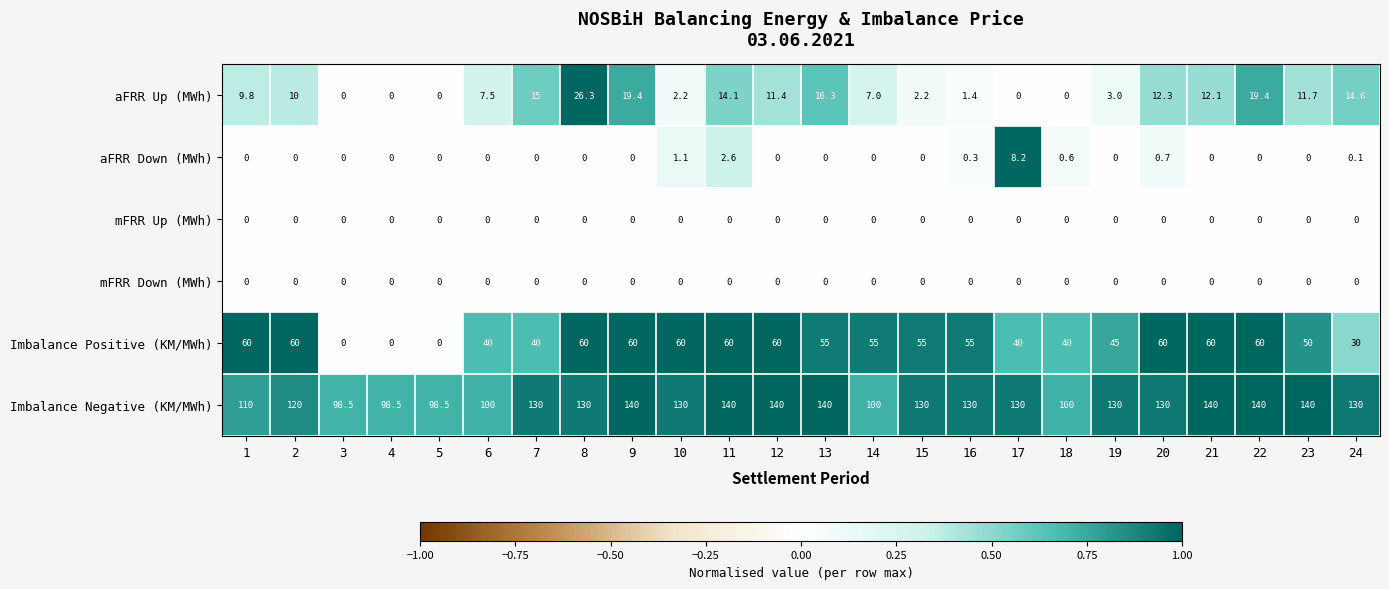

What is the greatest value displayed?

140.0